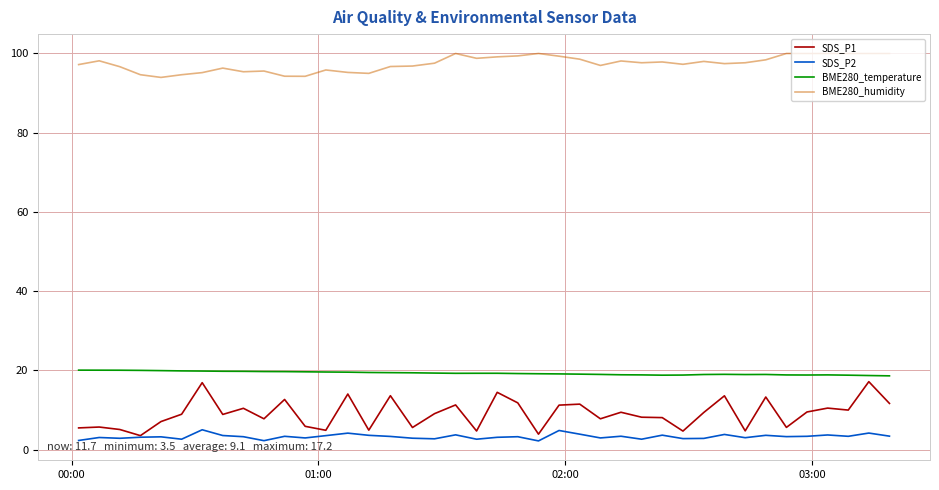

At how many categories does at least one series exceed 7?

40